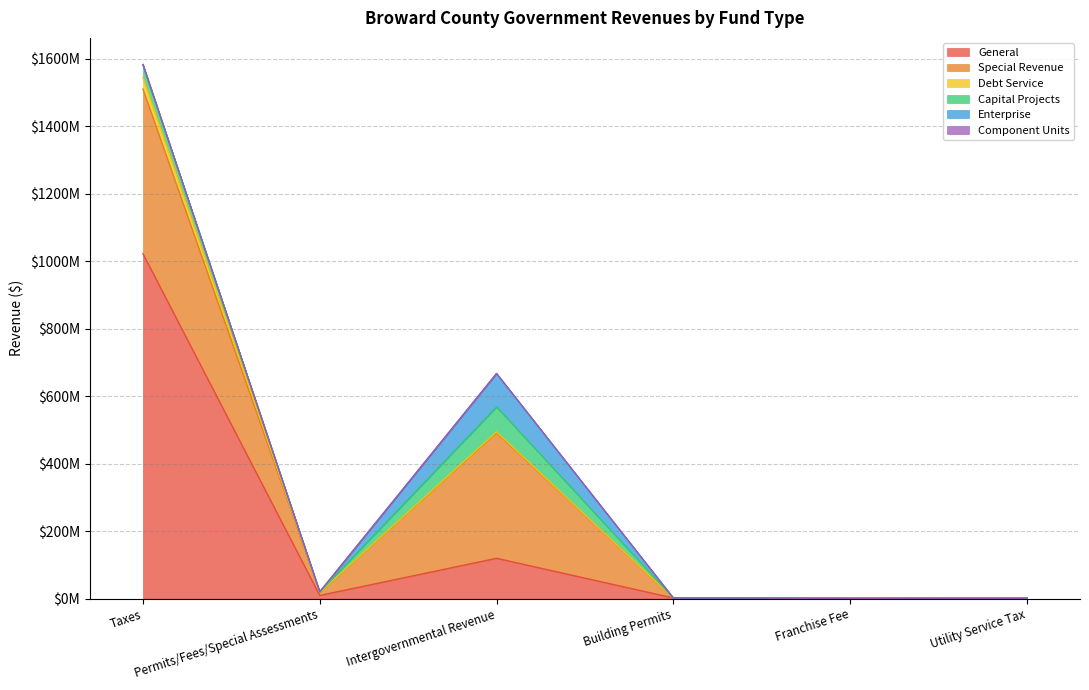

What are all the series names shown in the legend?

General, Special Revenue, Debt Service, Capital Projects, Enterprise, Component Units